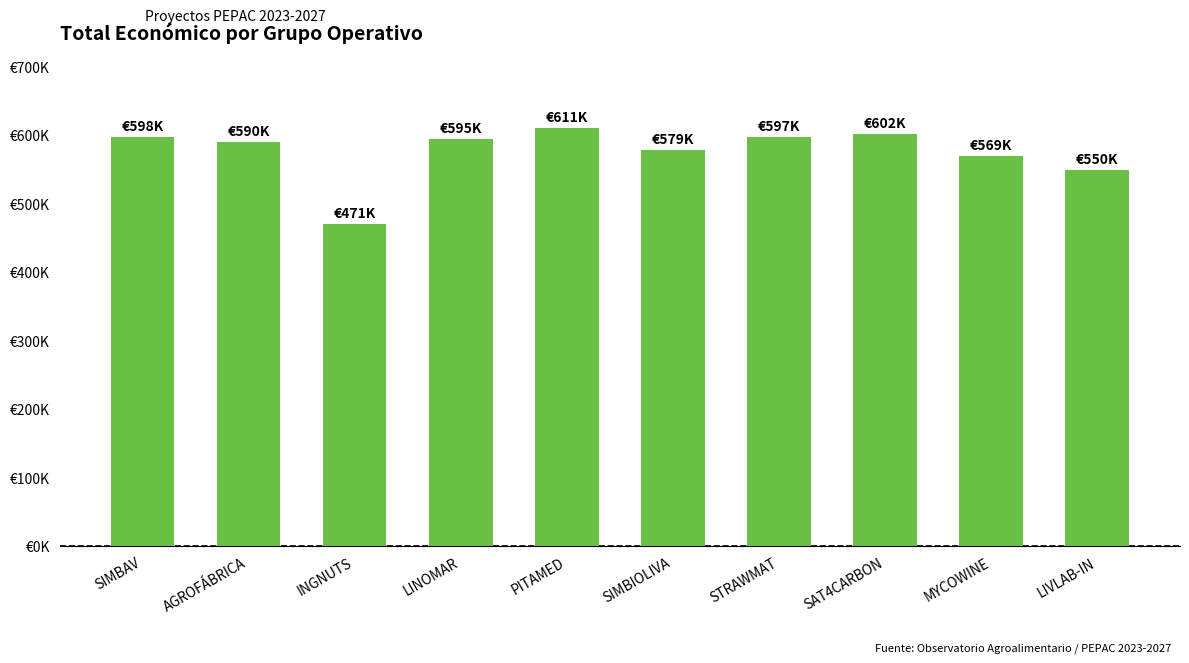

What is the sum of the values at PITAMED and SIMBIOLIVA?

1190041.0